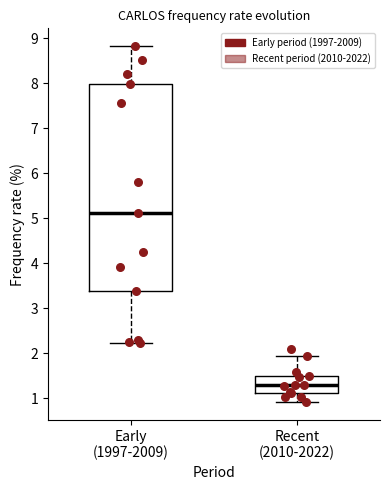

Reading left to right, read every box against the y-axis: the position of its median line, the range the box covers, and the ends of its whiskers. The values are not printed on the chart, so give them approximately, as read against the axis.

Early (1997-2009): median 5.1, box 3.4 to 8.0, whiskers 2.2 to 8.8
Recent (2010-2022): median 1.3, box 1.1 to 1.5, whiskers 0.9 to 1.9